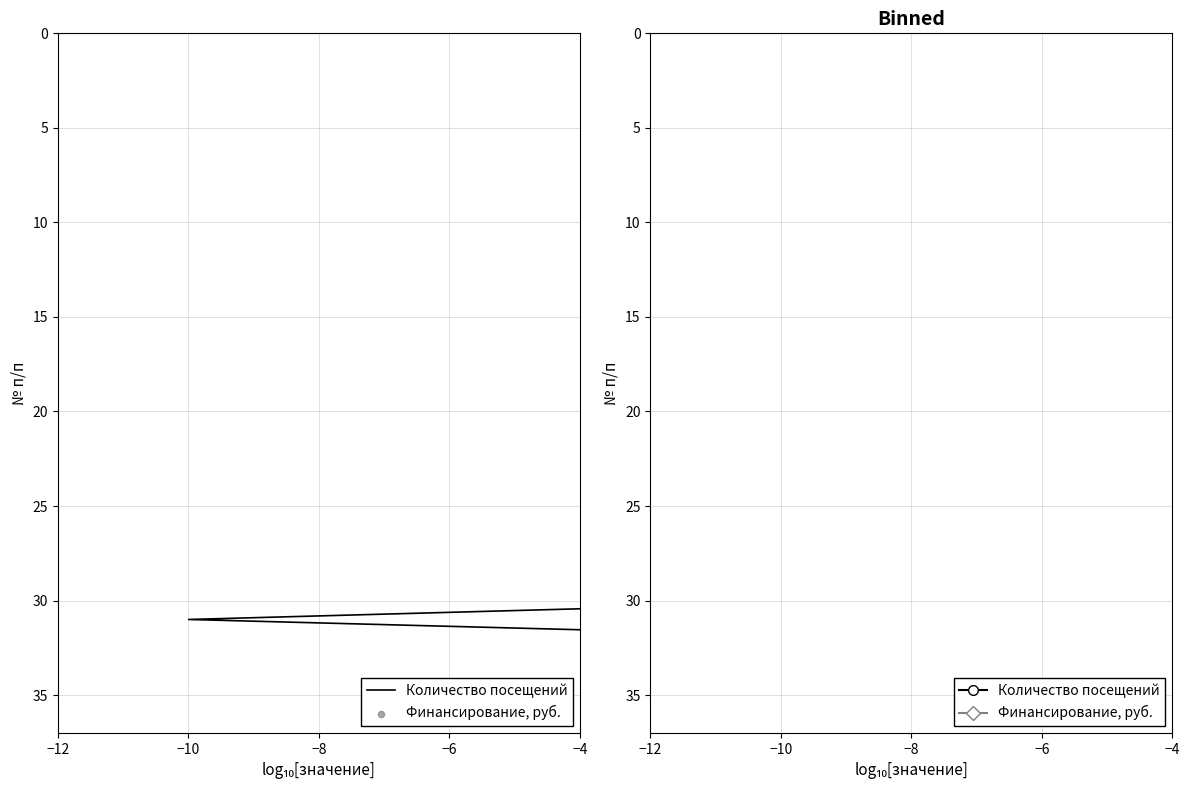

At how many categories does at least one series exceed 35?

1